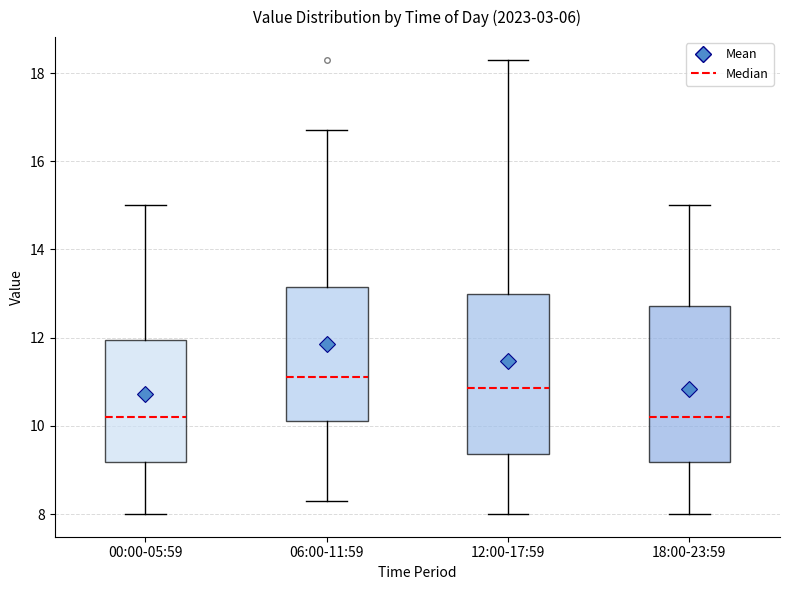

Where does the lower whisker of the box for 12:00-17:59 end on the y-axis? The values are not printed on the chart, so give them approximately, as read against the axis.

8.0